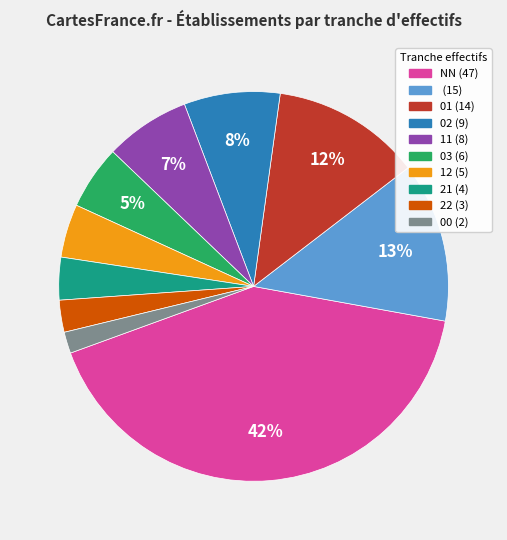

Is there a majority slice in this chart?

No